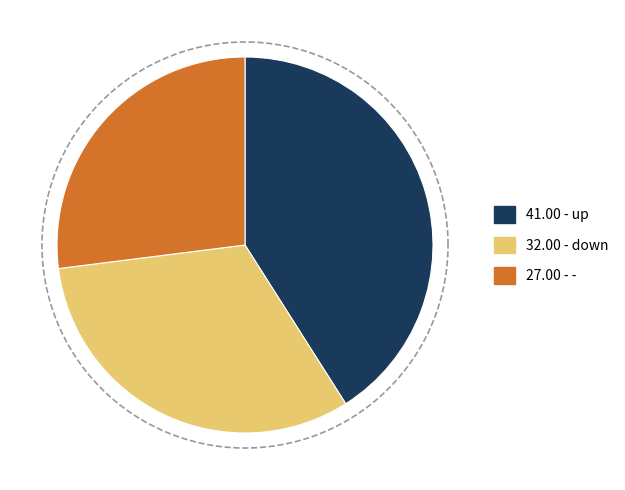

Which has a higher value, - or down?

down